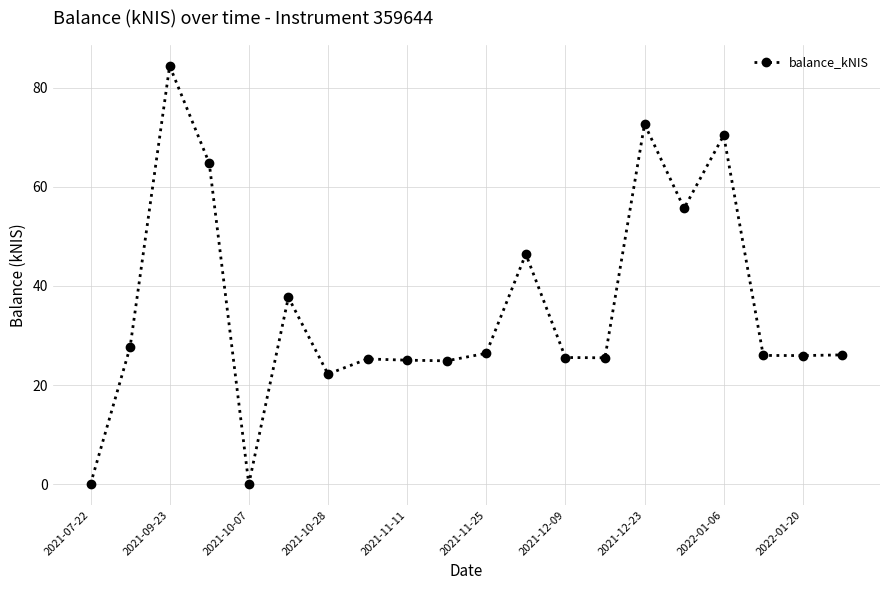

True or false: the data has more than 2 interior local peaks.

True